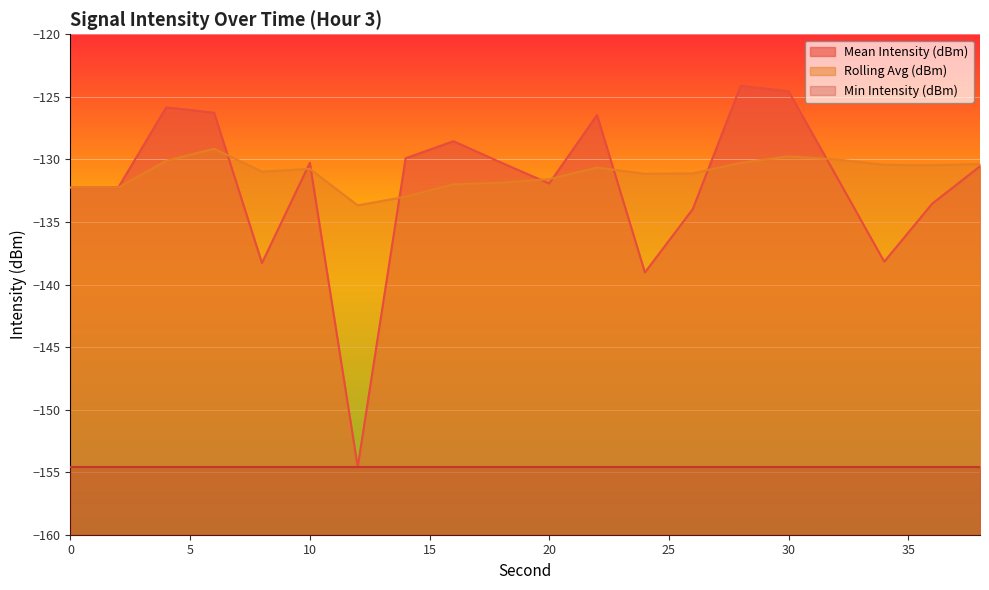

Which series changed the most between 10 and 28?

Mean Intensity (dBm)